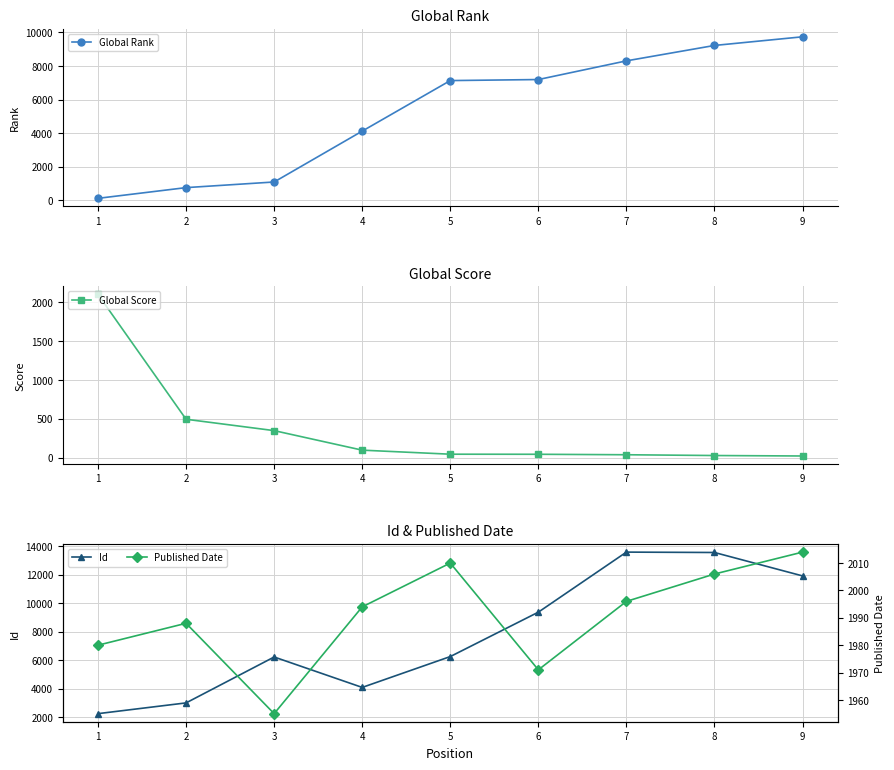

The value of Global Rank at 8 is 3670. True or false?

False